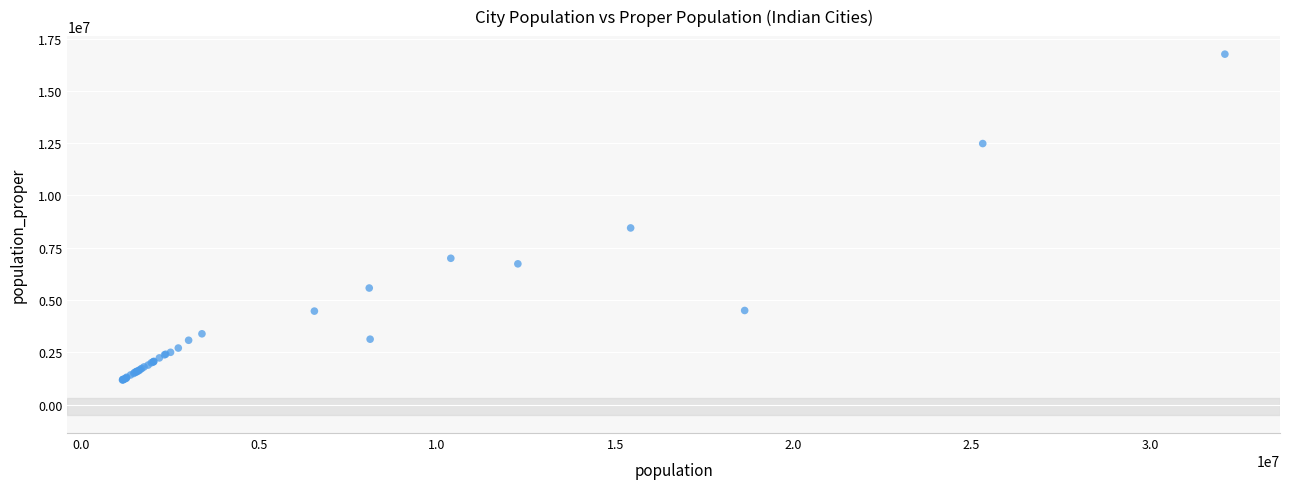

What Y value in the scatter plot is closest to 8964175?

8443675